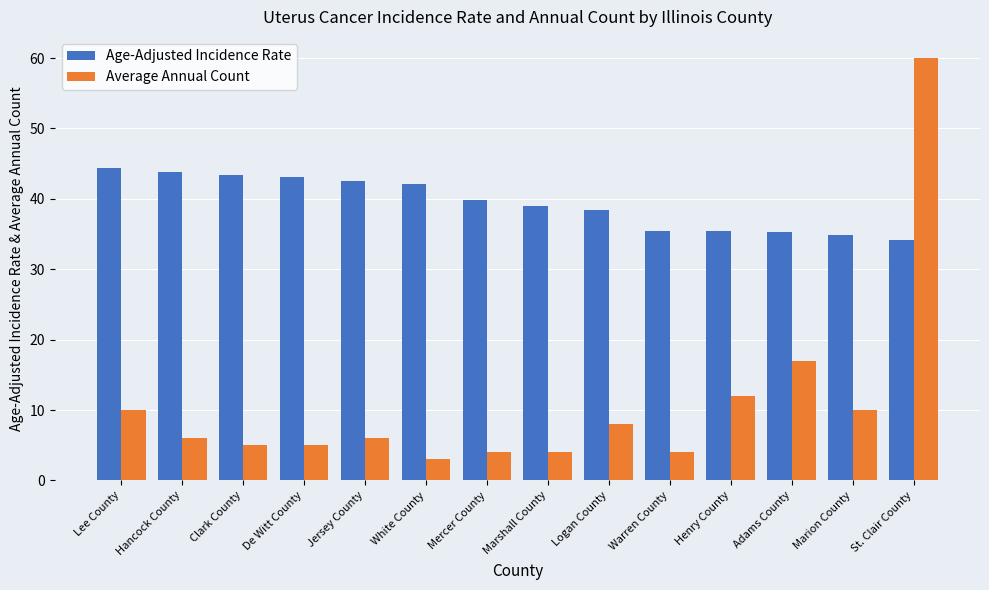

What is the minimum value shown in the chart?

3.0